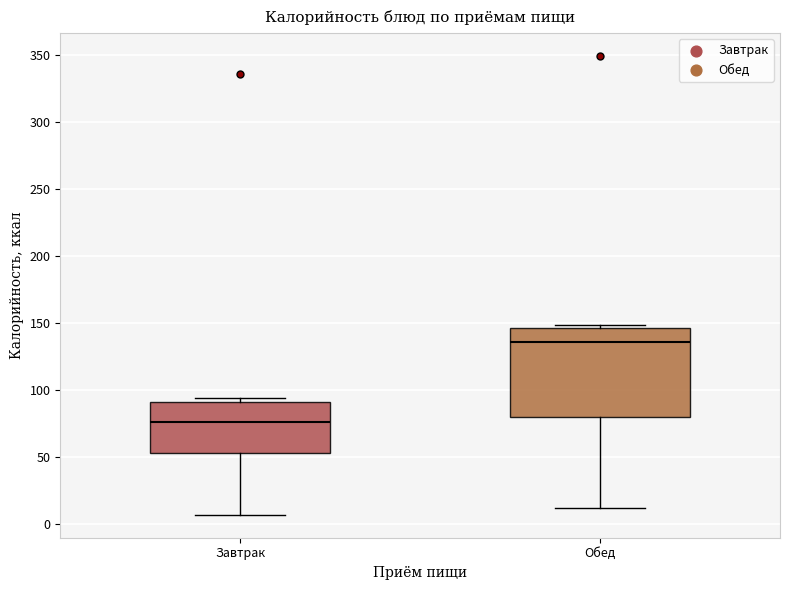

Comparing the boxes themselves (not the whiskers), which one is the tallest?

Обед